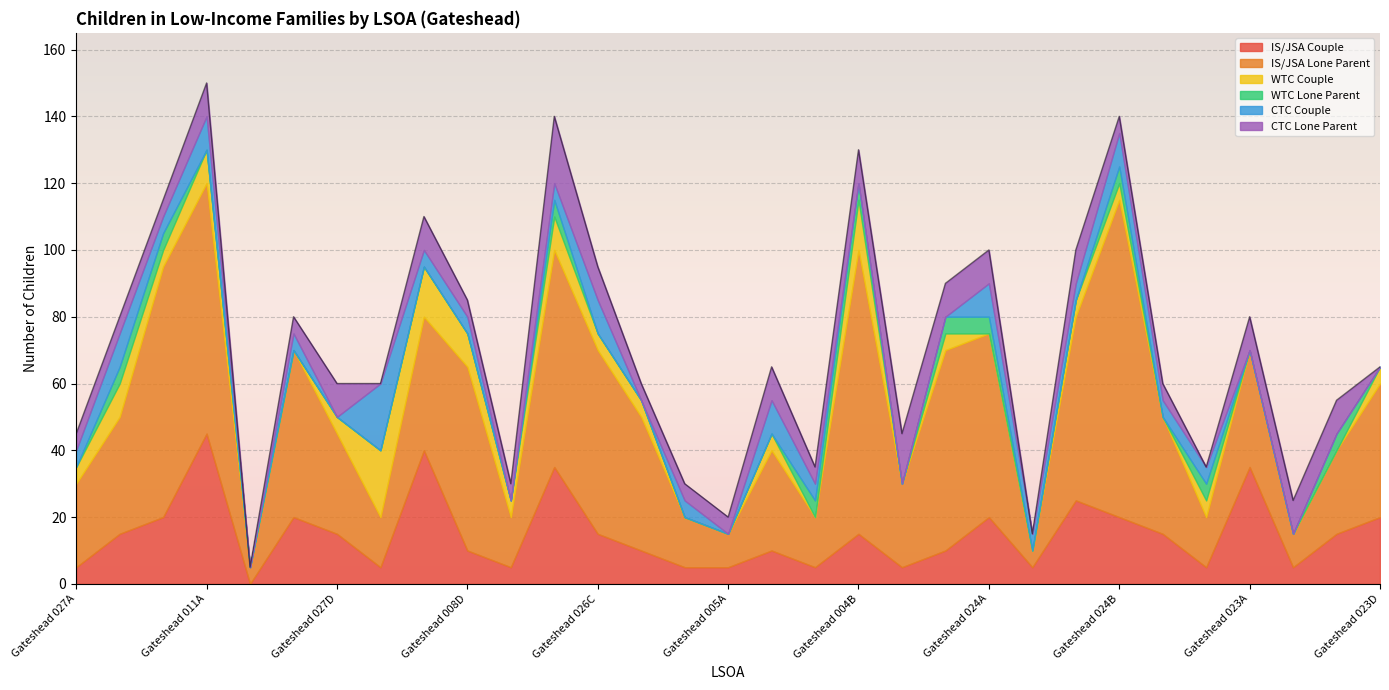

Reading left to right, what are all the values shown in this chart?

IS/JSA Couple: 5	15	20	45	0	20	15	5	40	10	5	35	15	10	5	5	10	5	15	5	10	20	5	25	20	15	5	35	5	15	20
IS/JSA Lone Parent: 25	35	75	75	5	50	30	15	40	55	15	65	55	40	15	10	30	15	85	25	60	55	5	55	95	35	15	35	10	25	40
WTC Couple: 5	10	5	10	0	0	5	20	15	10	5	10	5	5	0	0	5	0	15	0	5	0	0	5	5	0	5	0	0	0	5
WTC Lone Parent: 0	5	5	0	0	0	0	0	0	0	0	5	0	0	0	0	0	5	5	0	5	5	0	0	5	0	5	0	0	5	0
CTC Couple: 5	10	5	10	0	5	0	20	5	5	0	5	10	0	5	0	10	5	0	0	0	10	5	5	10	5	5	0	0	0	0
CTC Lone Parent: 5	5	5	10	0	5	10	0	10	5	5	20	10	5	5	5	10	5	10	15	10	10	0	10	5	5	0	10	10	10	0